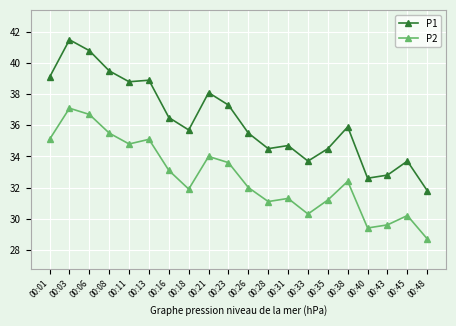

True or false: P1 and P2 cross at least once.

False